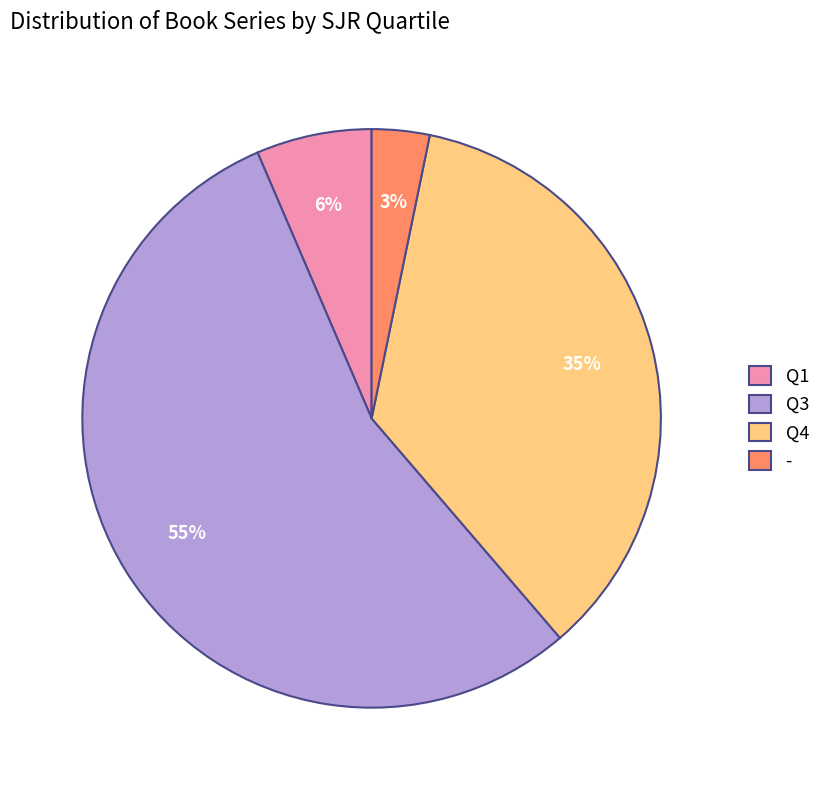

Does Q3 represent more than half of the total?

Yes